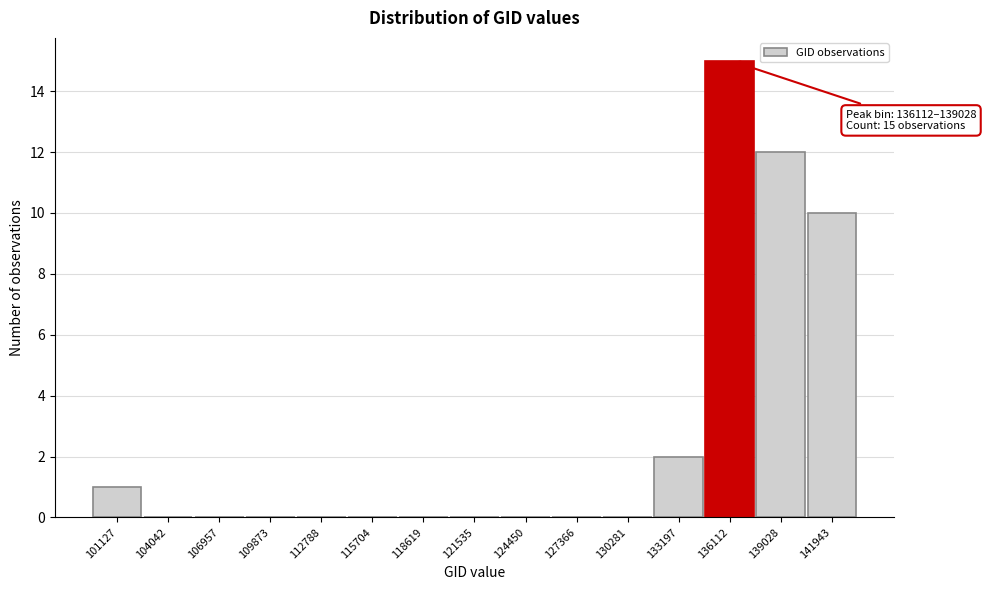

Reading left to right, extract all data points from this chart.

101127=1	104042=0	106957=0	109873=0	112788=0	115704=0	118619=0	121535=0	124450=0	127366=0	130281=0	133197=2	136112=15	139028=12	141943=10